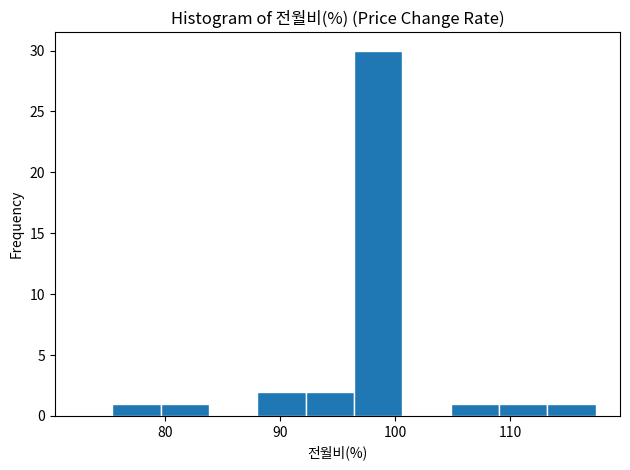

Which range on the x-axis has the tallest bar?

96 to 101